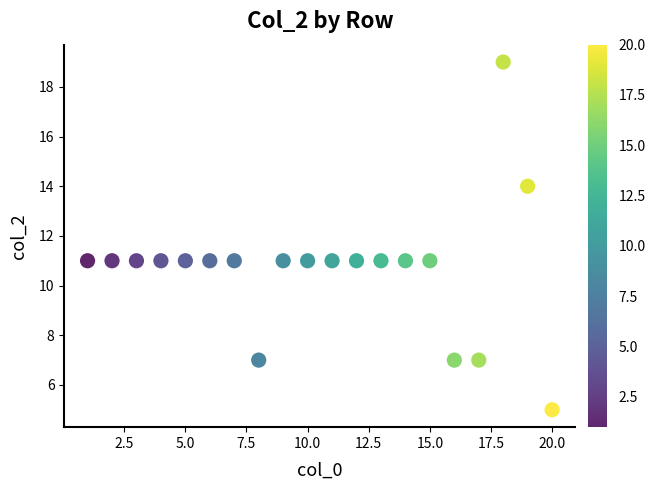

What is the range of X values (max minus min)?

19